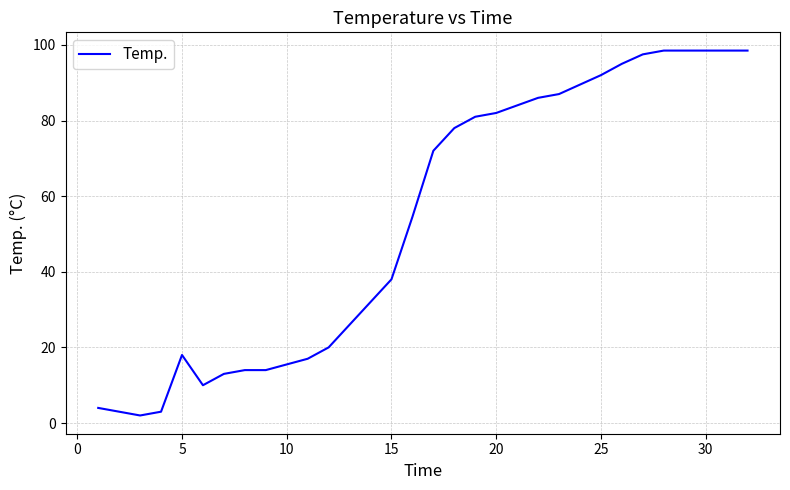

How many categories are shown in the chart?

32